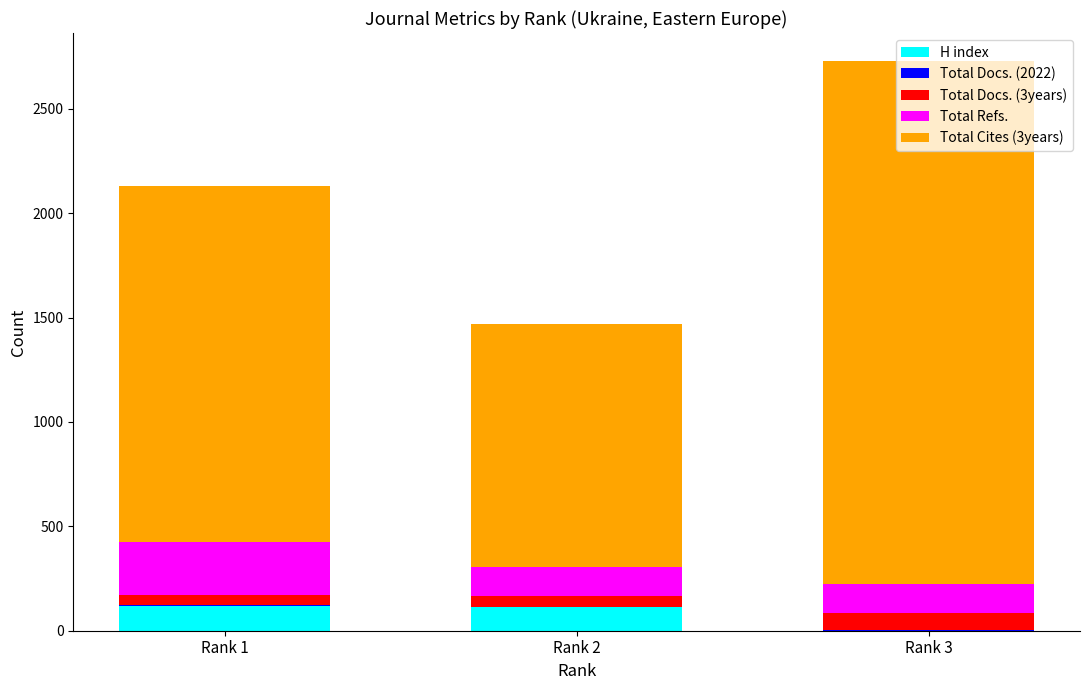

How many categories are shown in the chart?

3